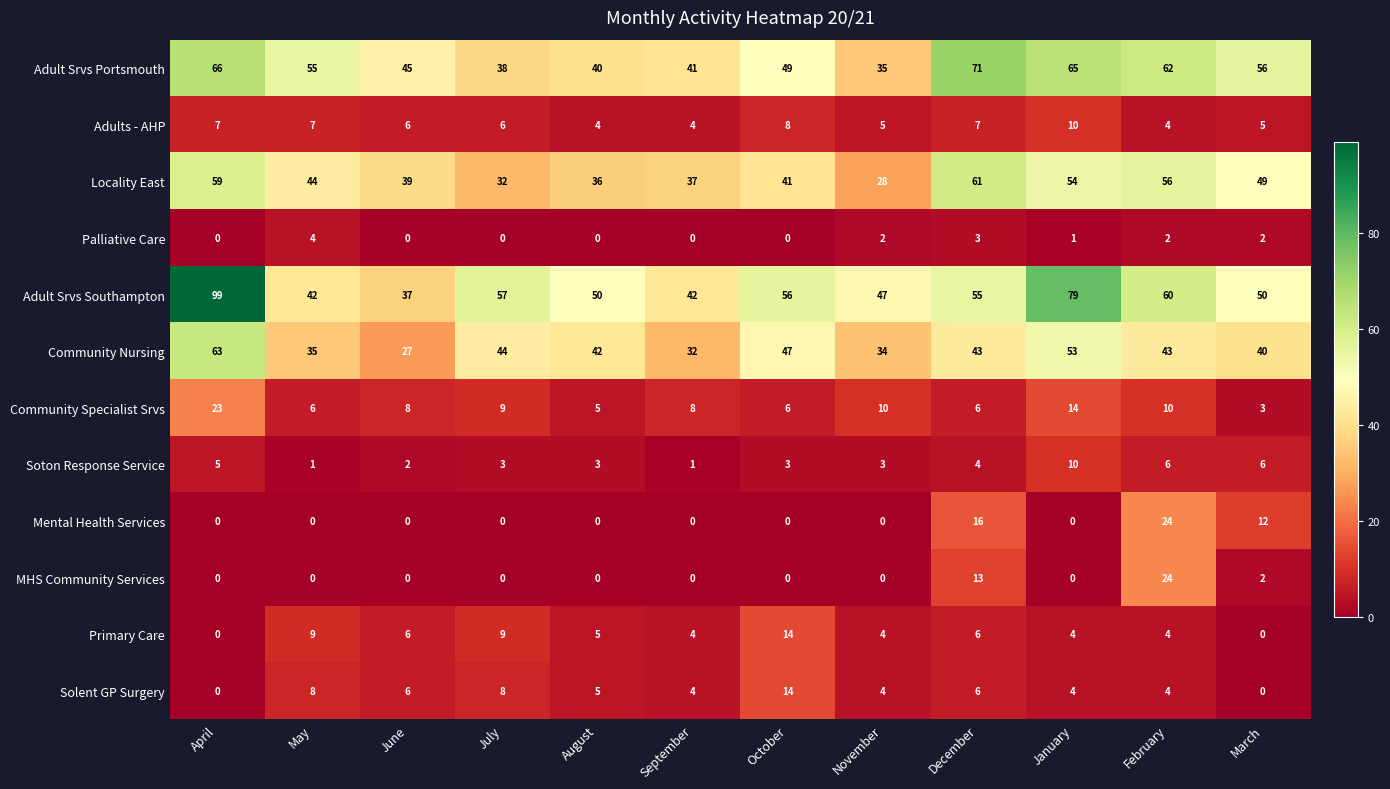

What is the difference between the second highest and second lowest values in the Community Specialist Srvs series?

9